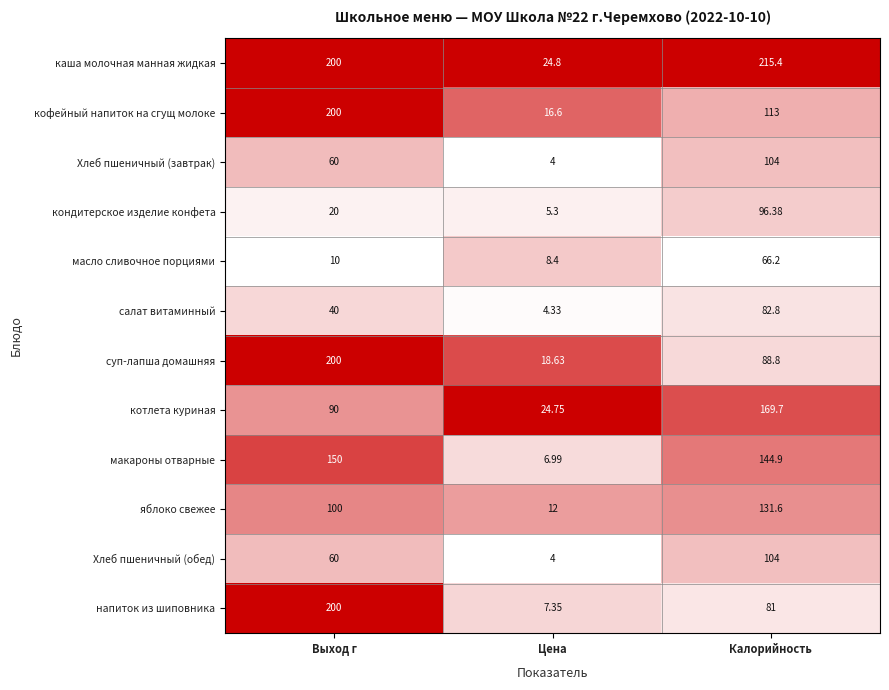

Is the value of салат витаминный at Калорийность greater than the value of кондитерское изделие конфета at Калорийность?

No